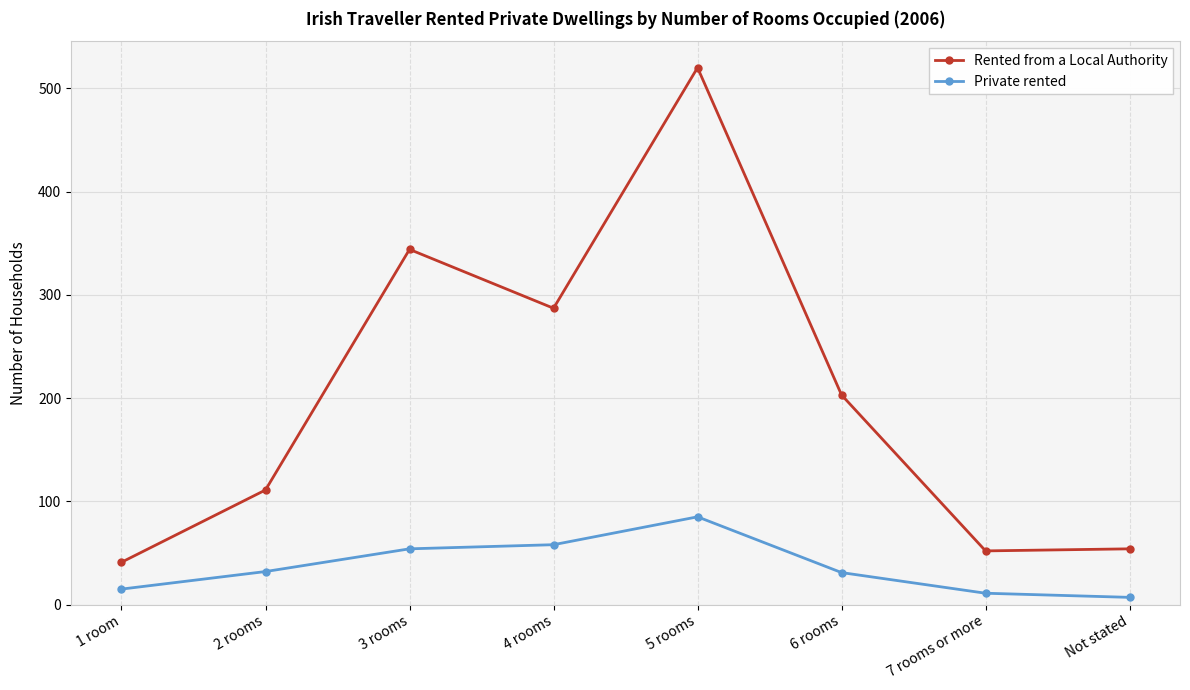

True or false: Private rented has more than 2 points higher than both neighbors.

False